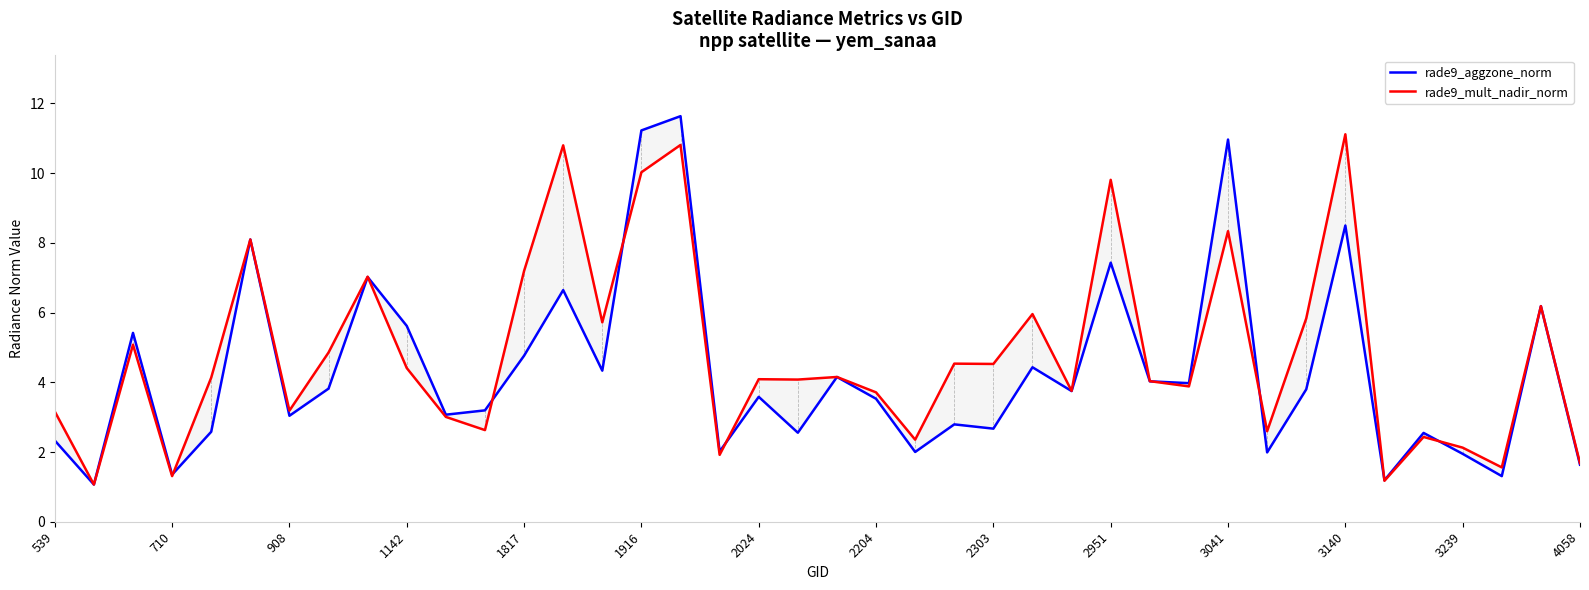

What is the minimum value shown in the chart?

1.1